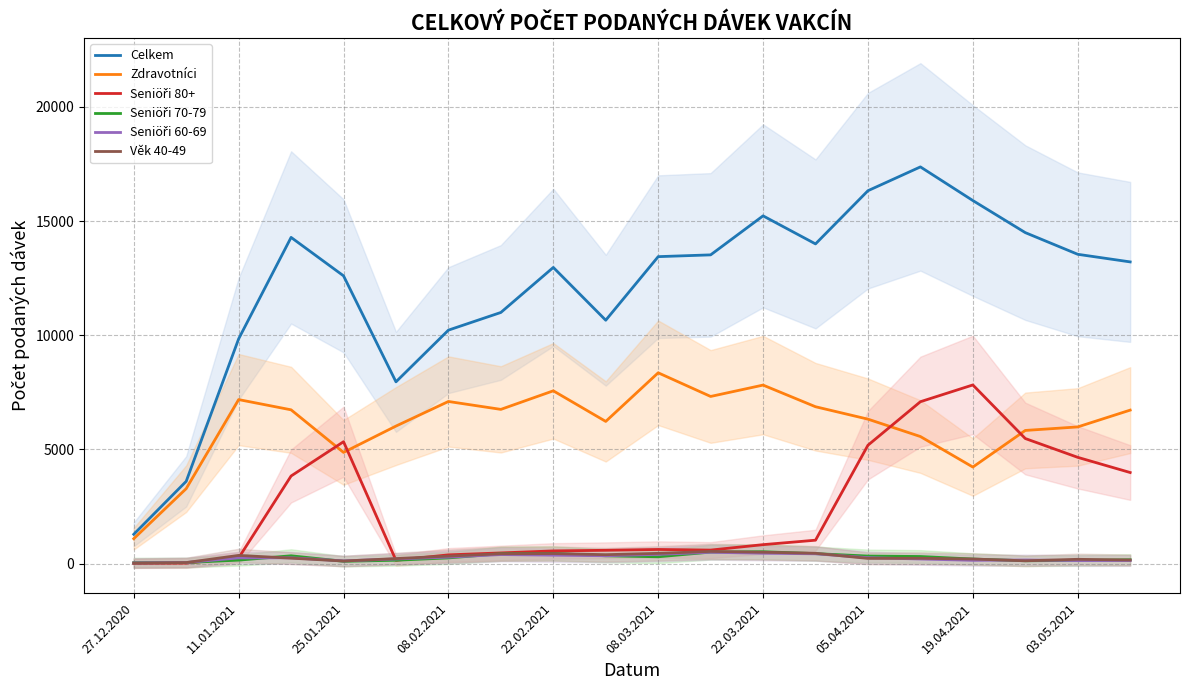

The Celkem series shows 9843 at 11.01.2021. True or false?

True